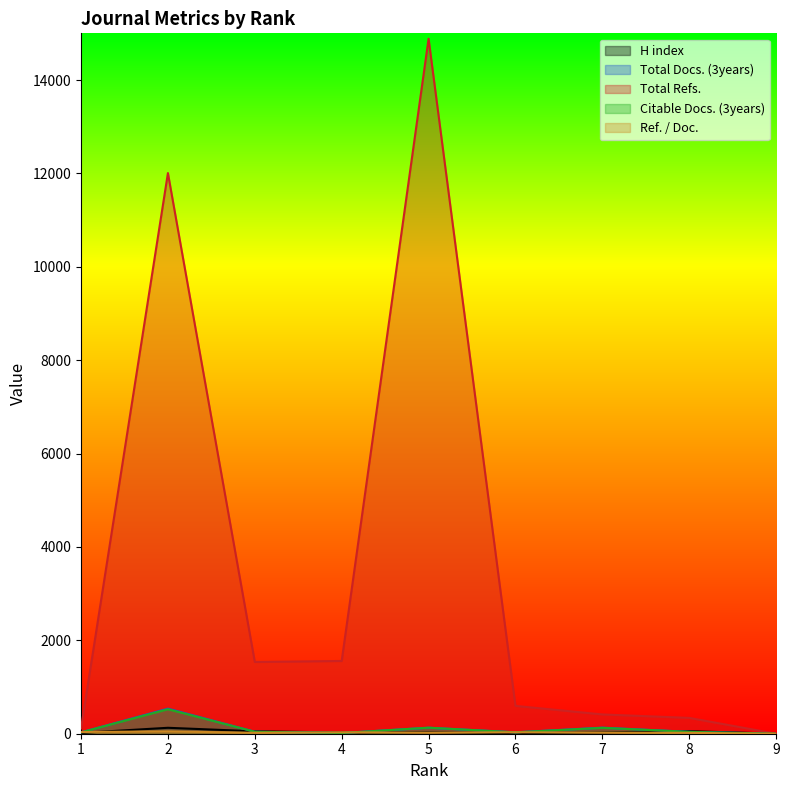

How many data points in Ref. / Doc. are less than 24?

4